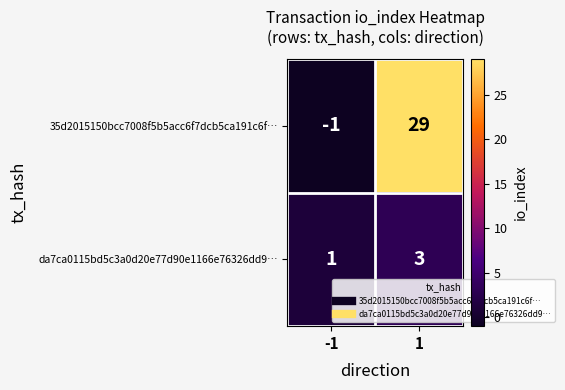

The da7ca0115bd5c3a0d20e77d90e1166e76326dd9… series shows 3 at 1. True or false?

True